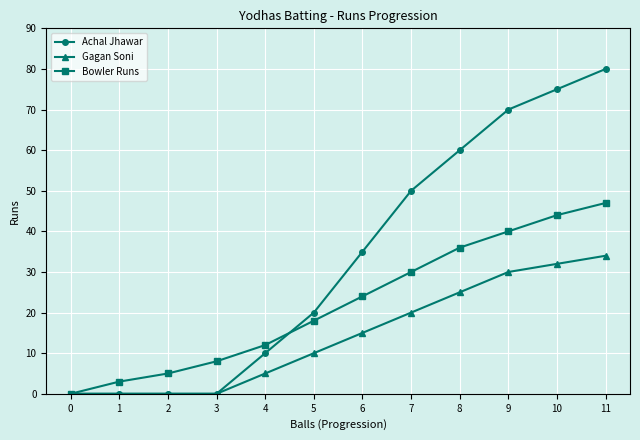

What is the sum of all Gagan Soni values?

171